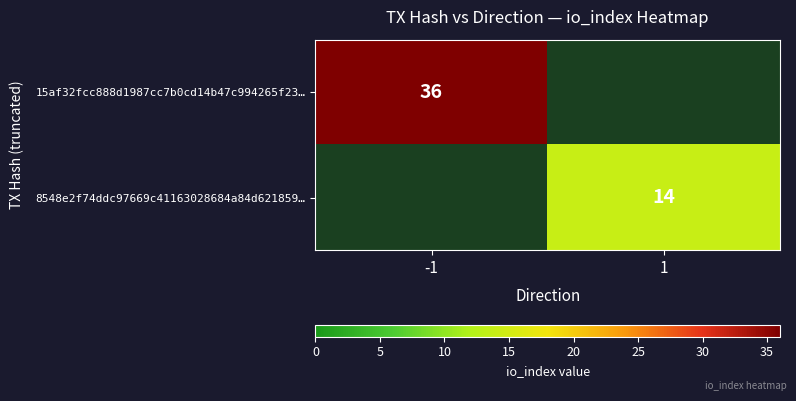

The 15af32fcc888d1987cc7b0cd14b47c994265f23… series shows 36 at -1. True or false?

True